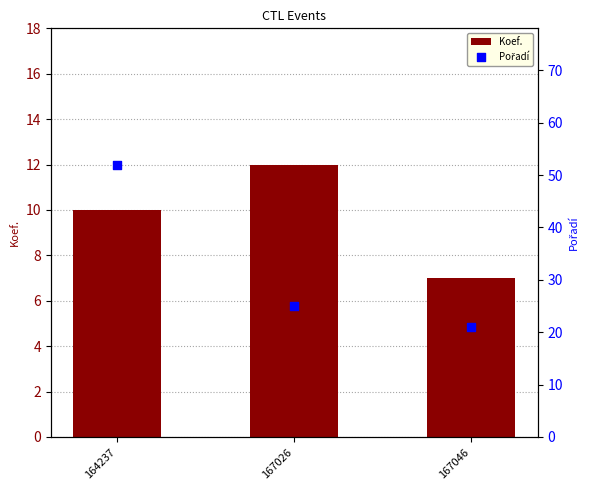

At which category is the sum across all series the highest?

164237